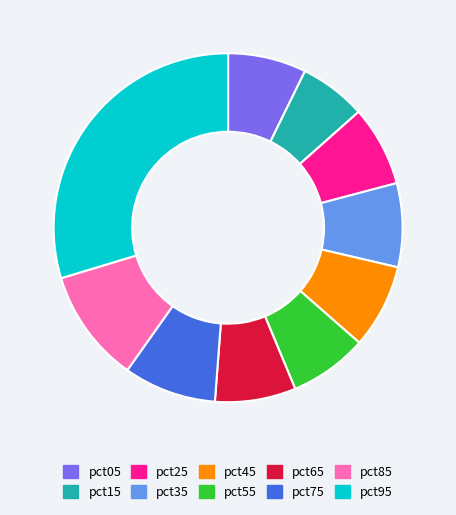

Is the sum of pct05 and pct95 greater than half?

No